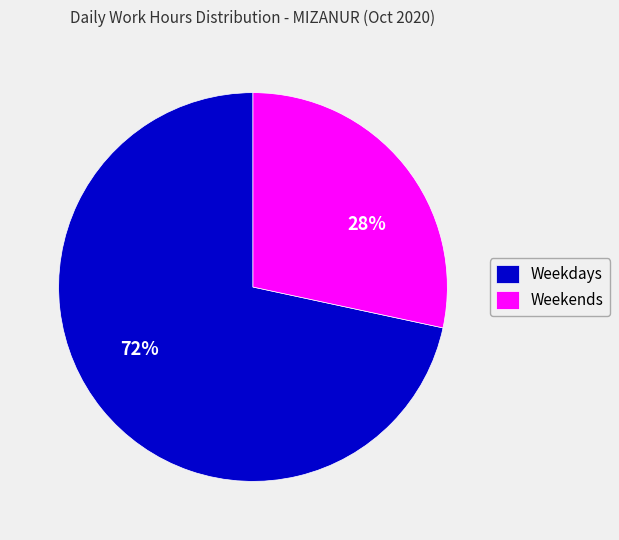

Do Weekends and Weekdays together represent more than half of the pie?

Yes